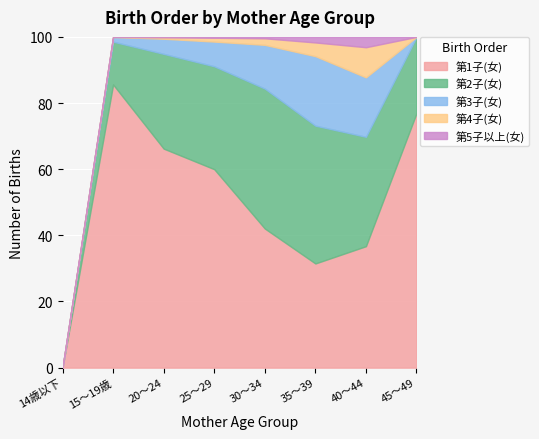

True or false: 第1子(女) has more than 1 interior local peaks.

False